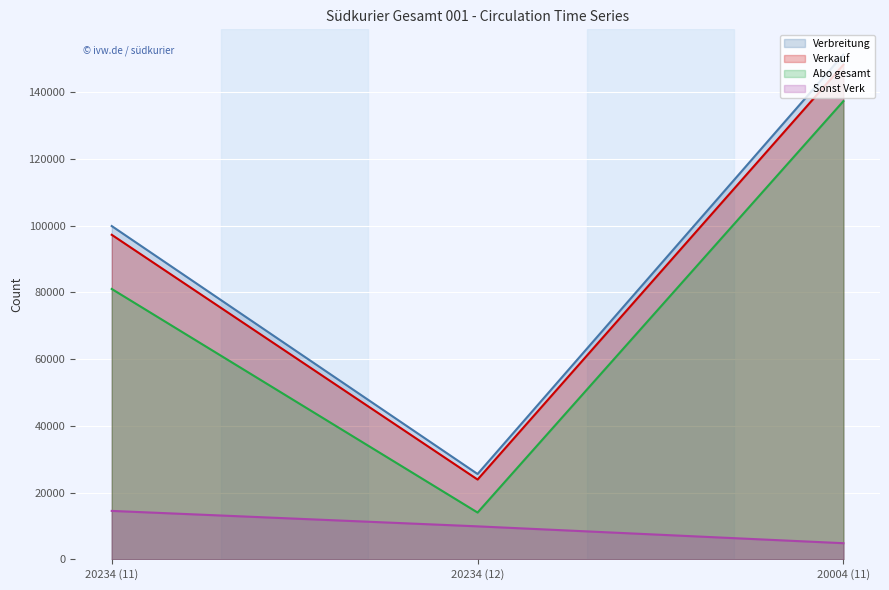

What is the smallest value displayed?

4842